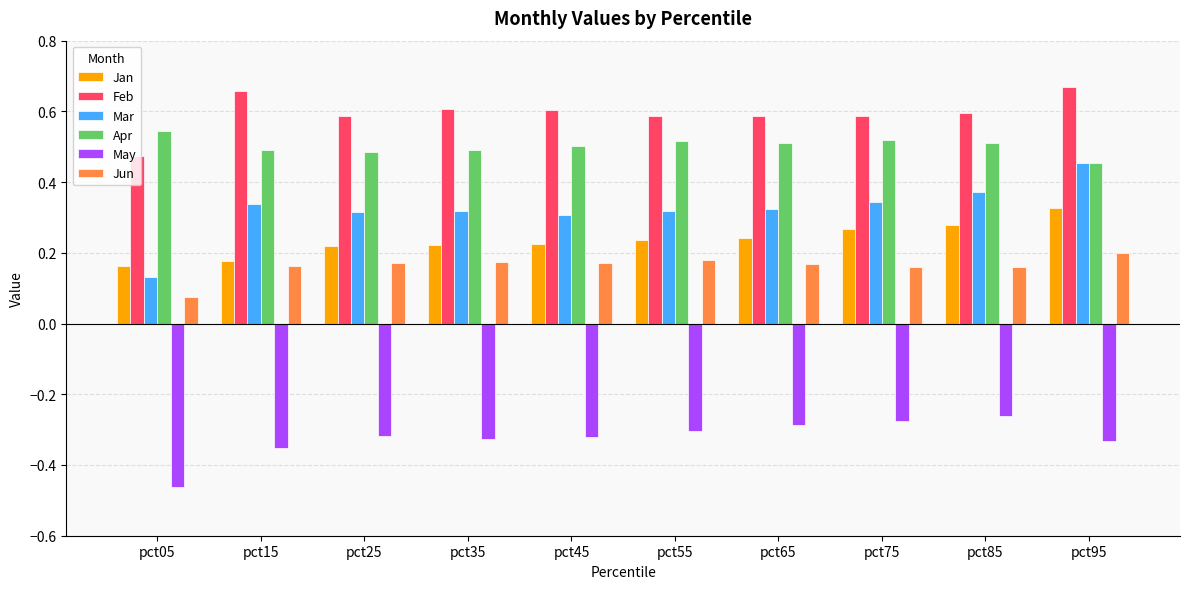

How many groups of bars are there?

10